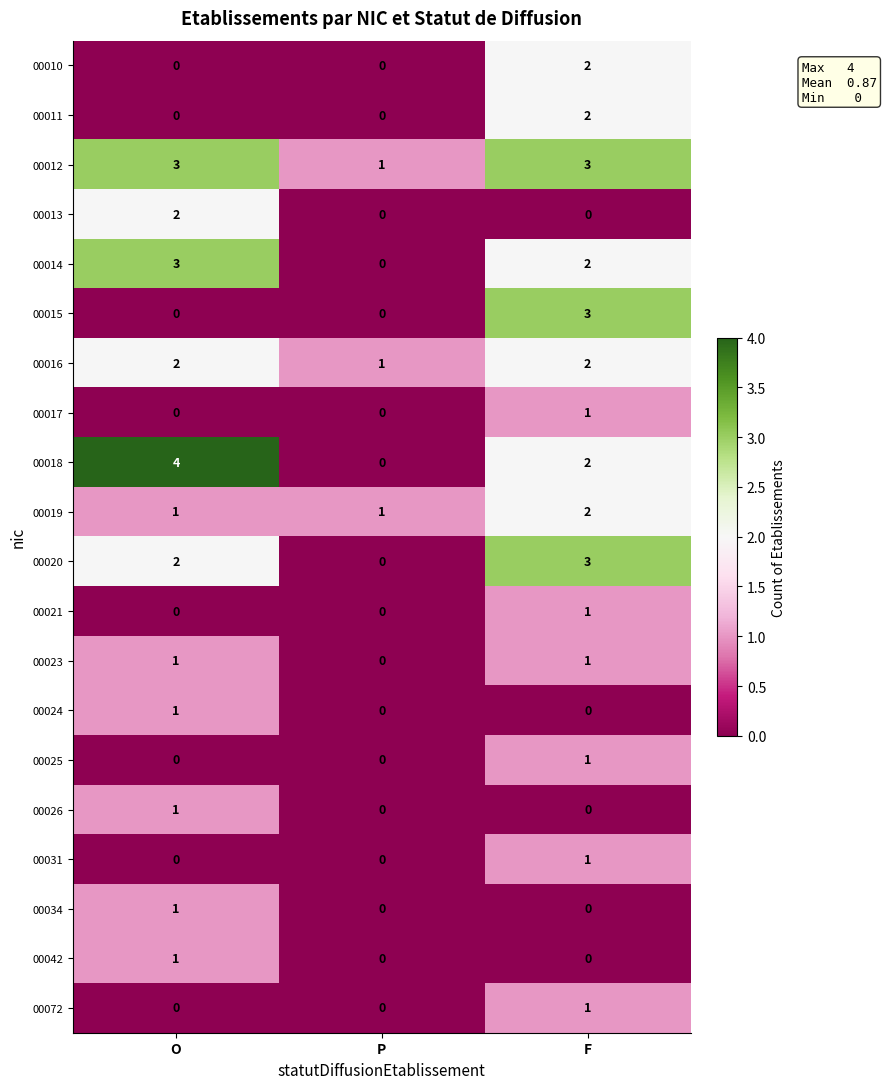

The 00031 series shows 0 at P. True or false?

True